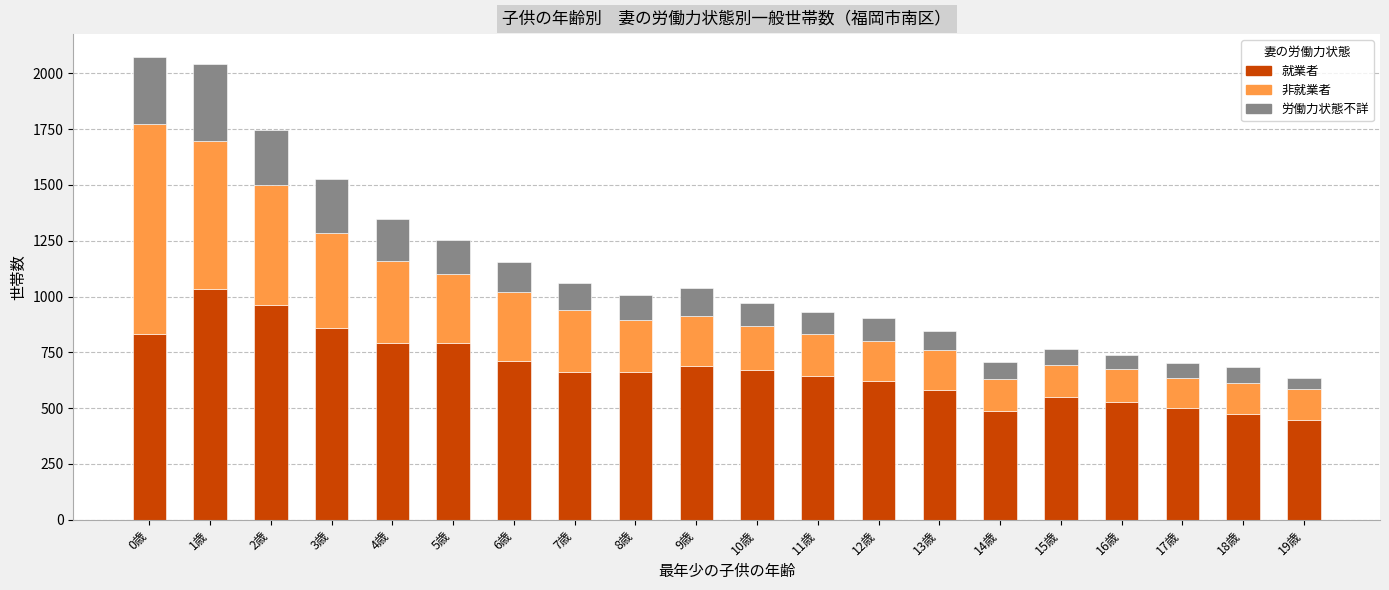

At which label does 就業者 reach its peak?

1歳